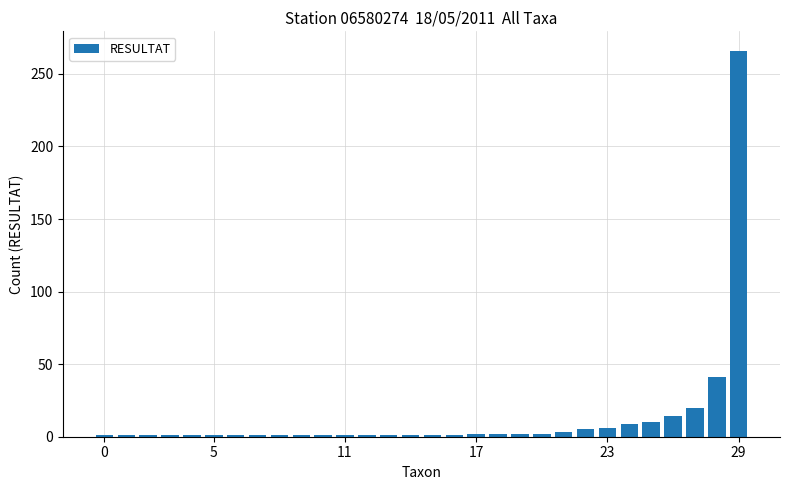

What is the difference between the maximum and minimum values?

265